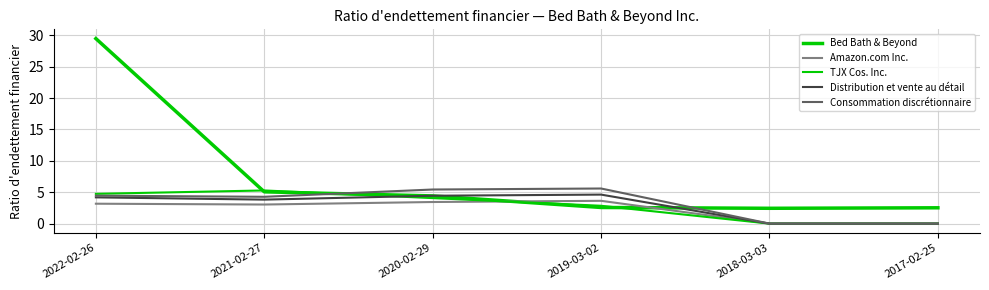

Is this an area chart (filled region under the line)?

No